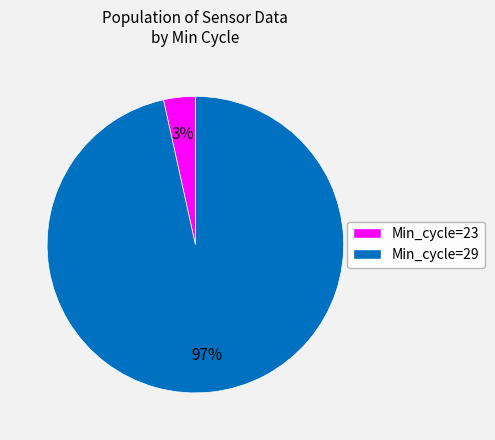

Is there any slice that represents more than half of the pie?

Yes